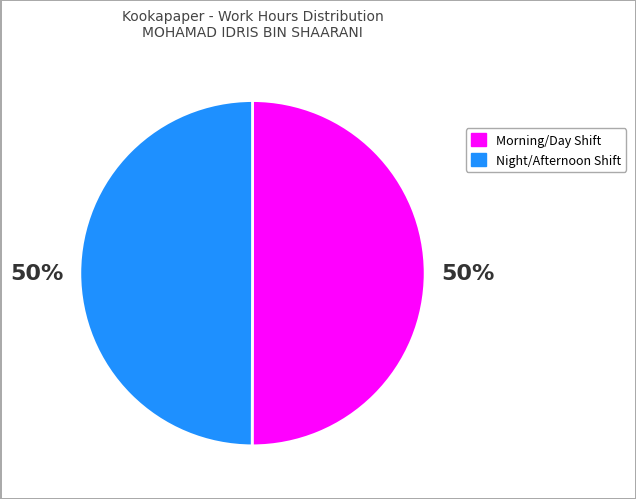

To the nearest percent, what is the average slice percentage?

50%